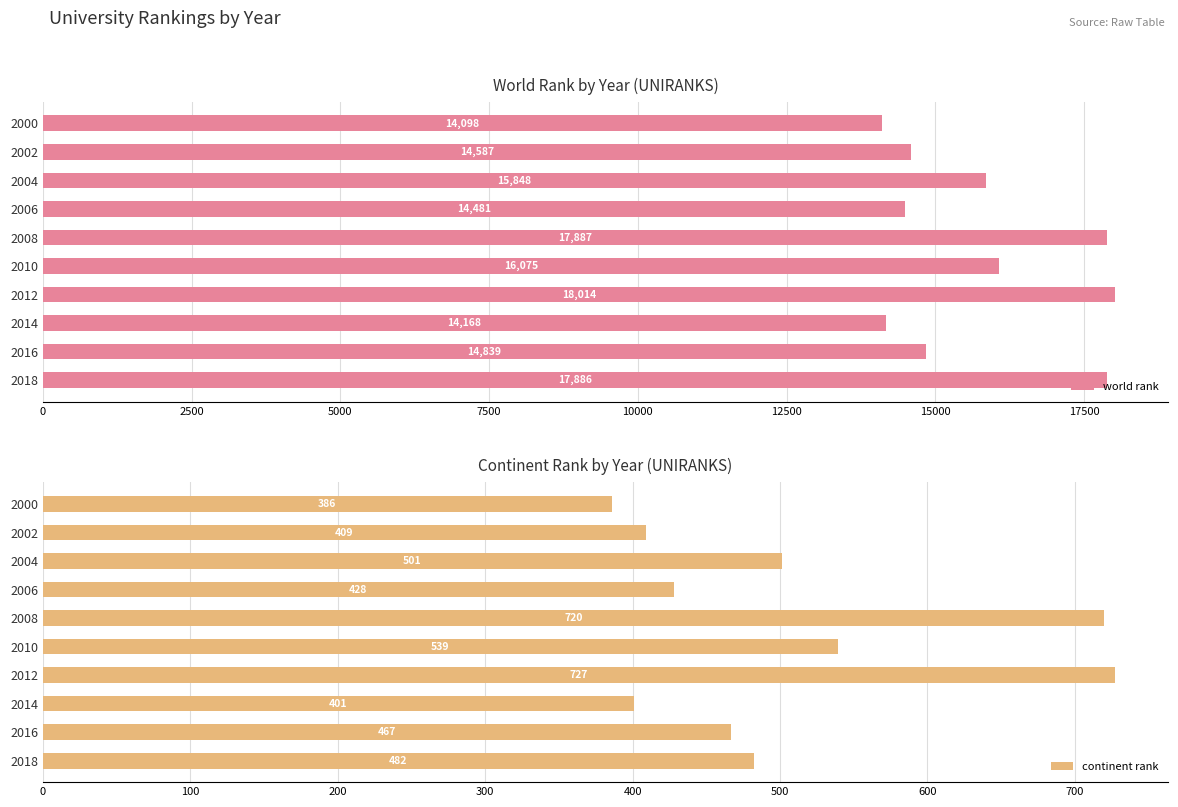

What is the average value of the world rank series?

15788